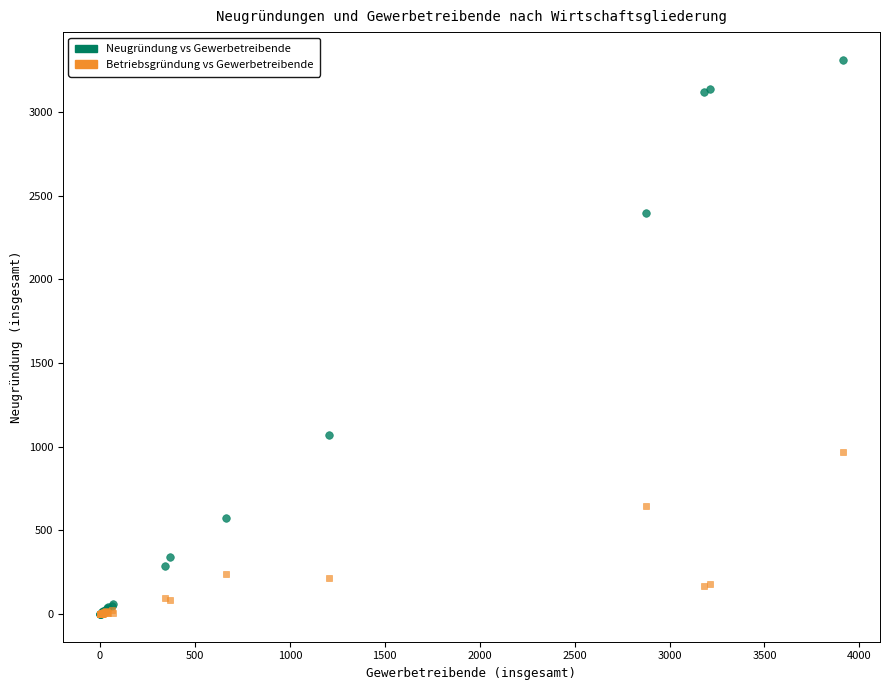

Across all series, what Y value is closest to 1656?

1073